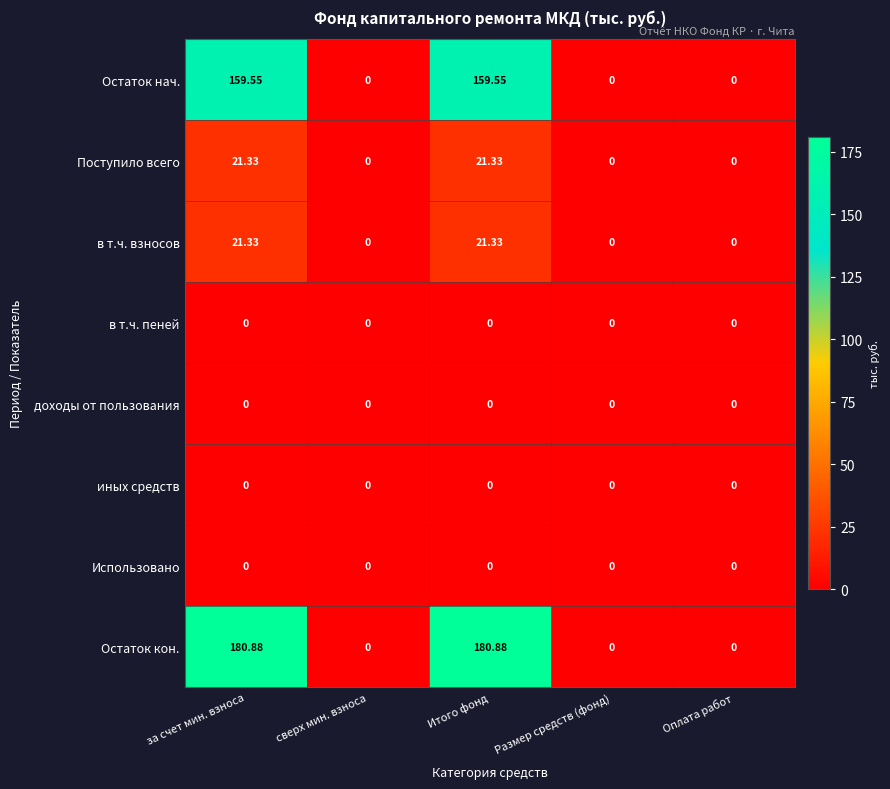

How many categories are shown in the chart?

5